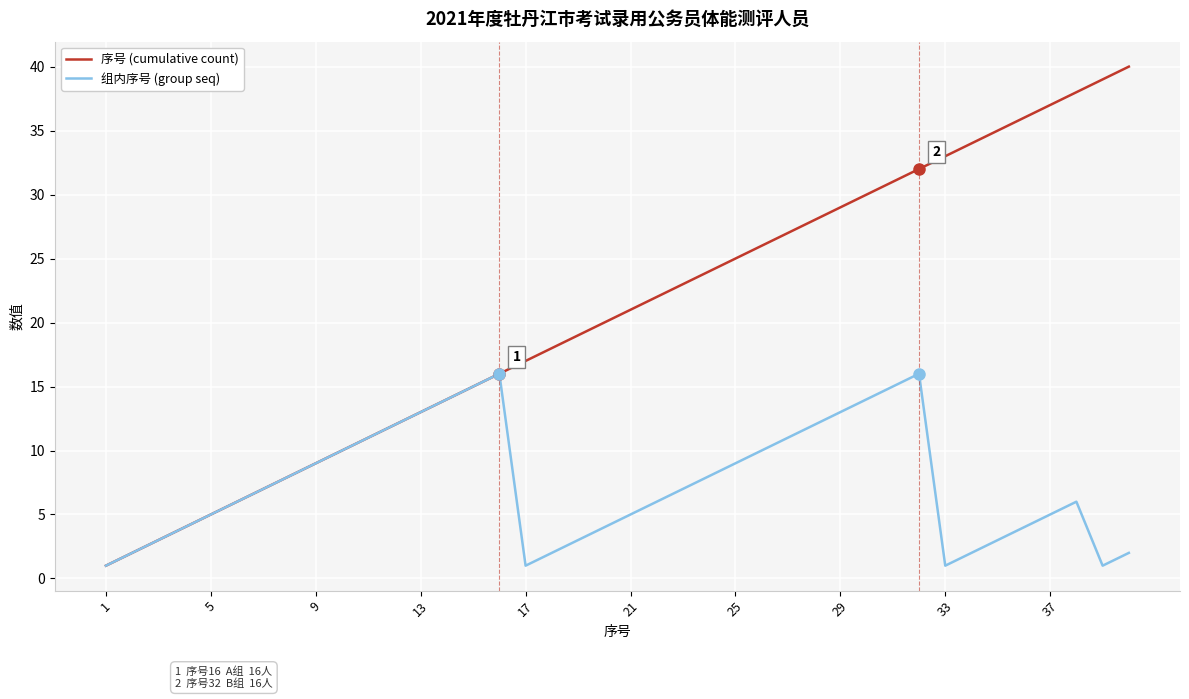

What is the maximum value for 序号 (cumulative count)?

40